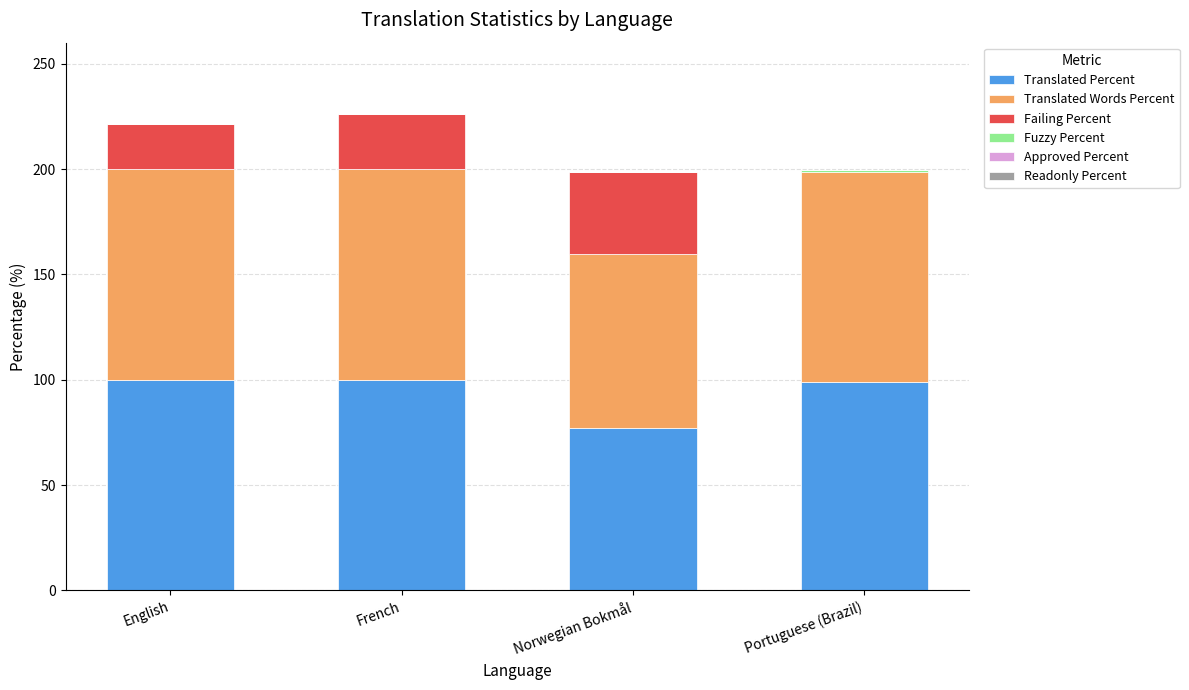

What is the total value across all series at French?

226.1